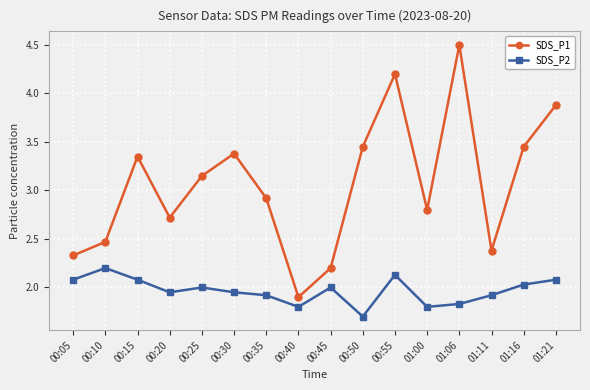

What are all the series names shown in the legend?

SDS_P1, SDS_P2